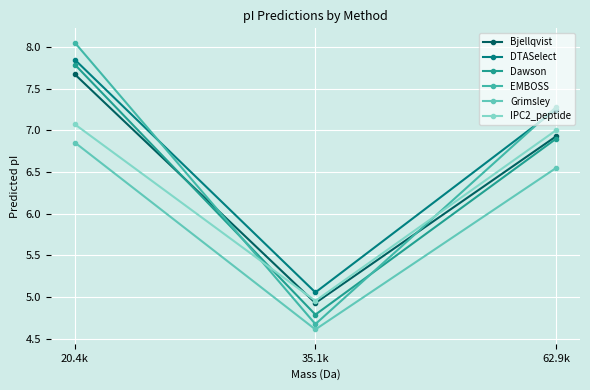

Which series changed the most between 20.4k and 62.9k?

Dawson